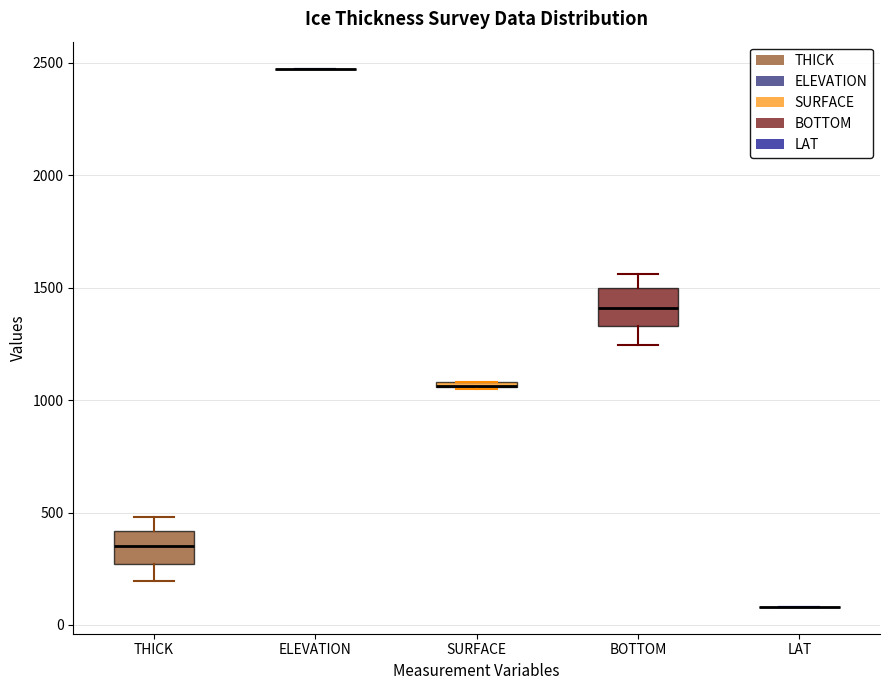

Where does the lower whisker of the box for THICK end on the y-axis? The values are not printed on the chart, so give them approximately, as read against the axis.

200